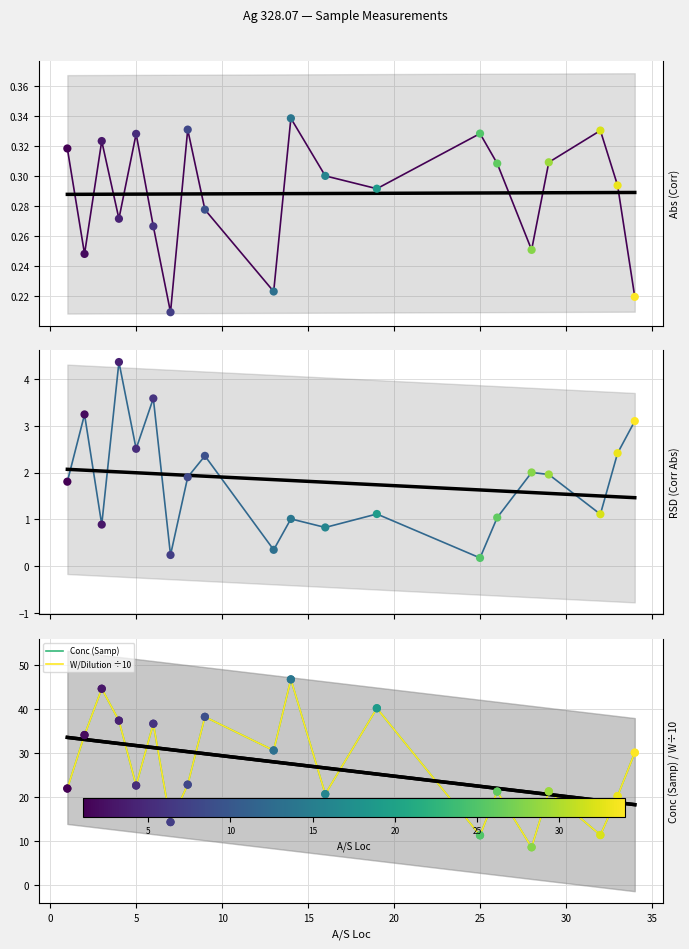

Which series contains the lowest Y value?

RSD (Corr Abs)